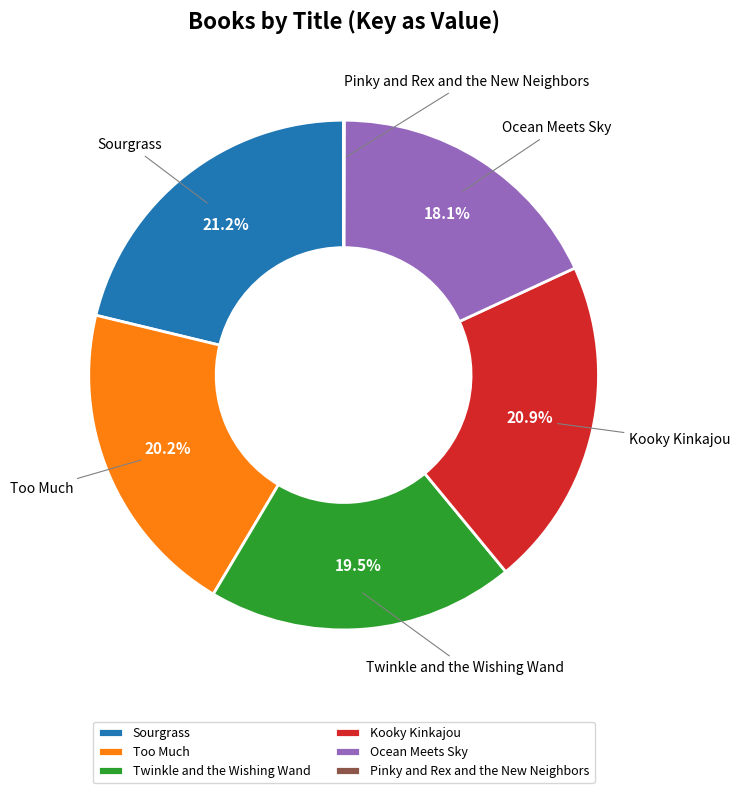

To the nearest percent, what is the difference between the largest and smallest slice percentages?

21%